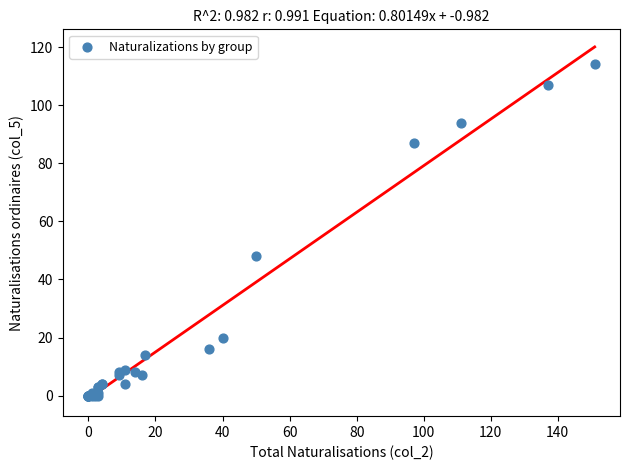

What Y value in the scatter plot is closest to 57?

48